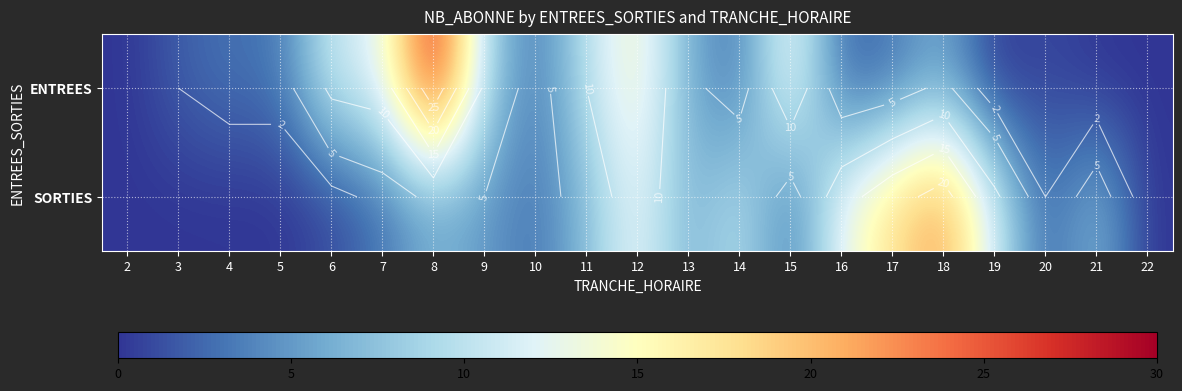

Is it true that SORTIES equals 6 at 13?

True